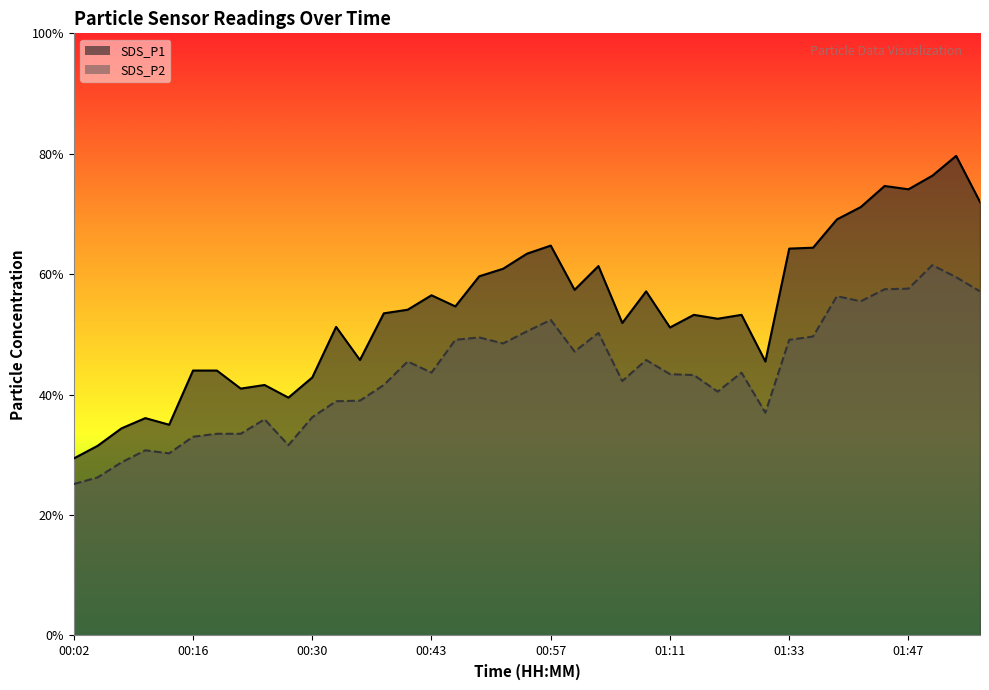

At 00:07, list the series in order from smallest to largest.

SDS_P2, SDS_P1